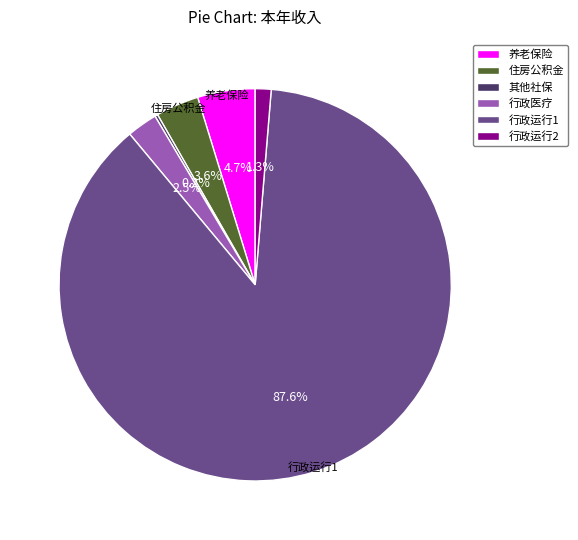

Which category accounts for the majority?

行政运行1